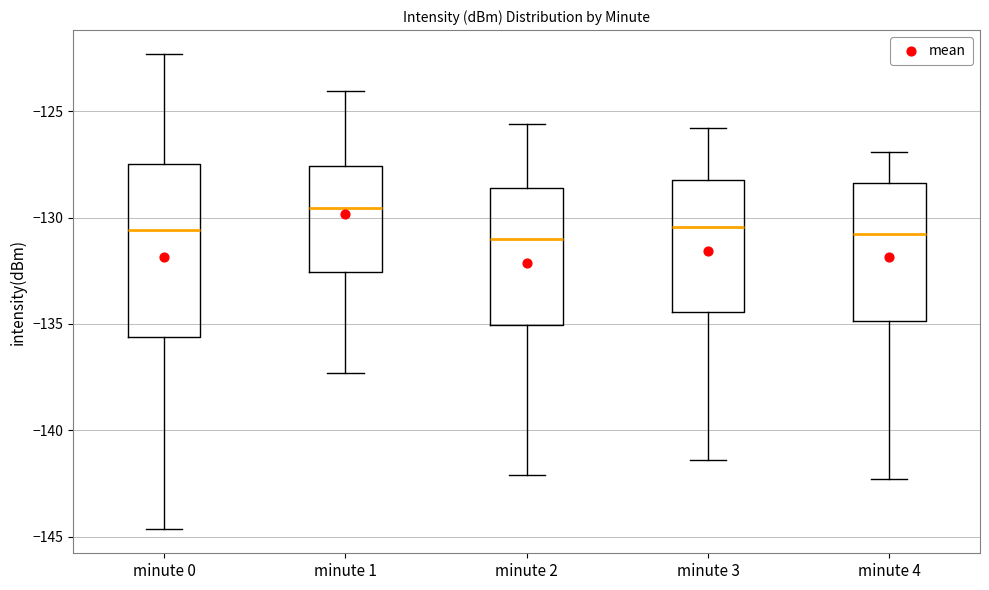

Which box is the tallest, from its lower edge to its upper edge?

minute 0